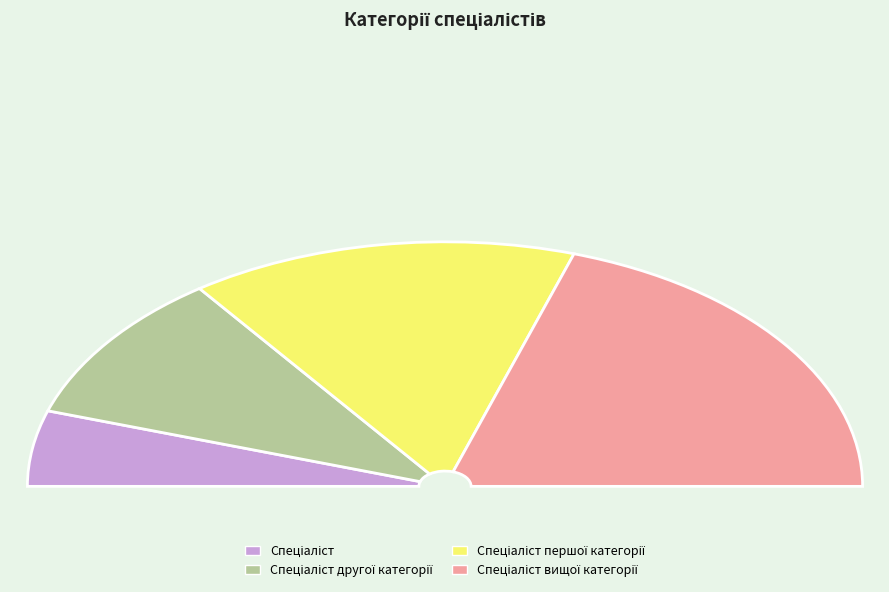

True or false: Спеціаліст першої категорії accounts for 30% of the total.

True